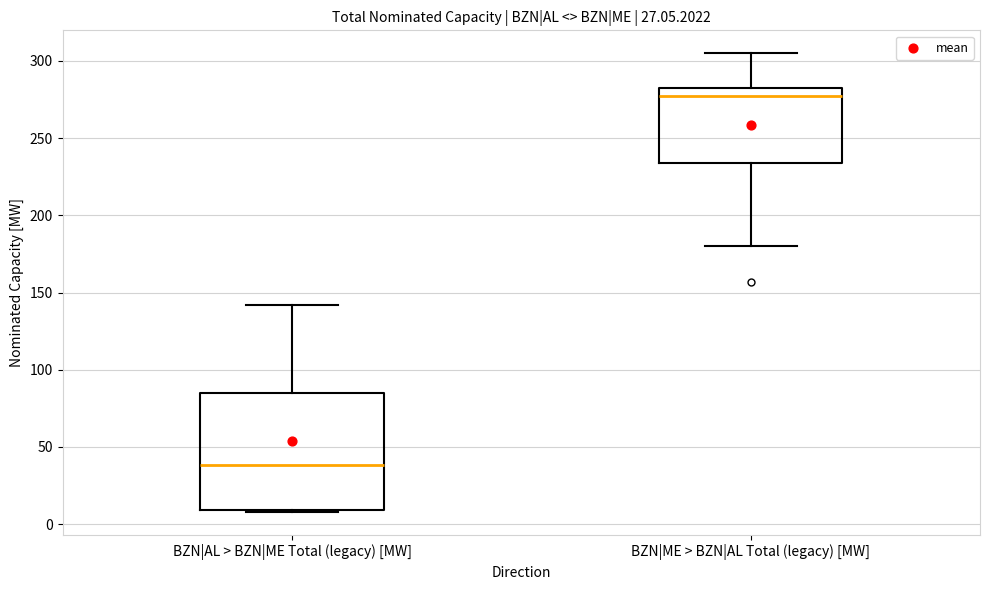

Reading left to right, transcribe this box plot: for each box, give where its median line is, the range the box spans, and where its two whiskers end, as read against the y-axis. The values are not printed on the chart, so give them approximately, as read against the axis.

BZN|AL > BZN|ME Total (legacy) [MW]: median 40, box 10 to 85, whiskers 10 to 140
BZN|ME > BZN|AL Total (legacy) [MW]: median 275, box 235 to 285, whiskers 180 to 305